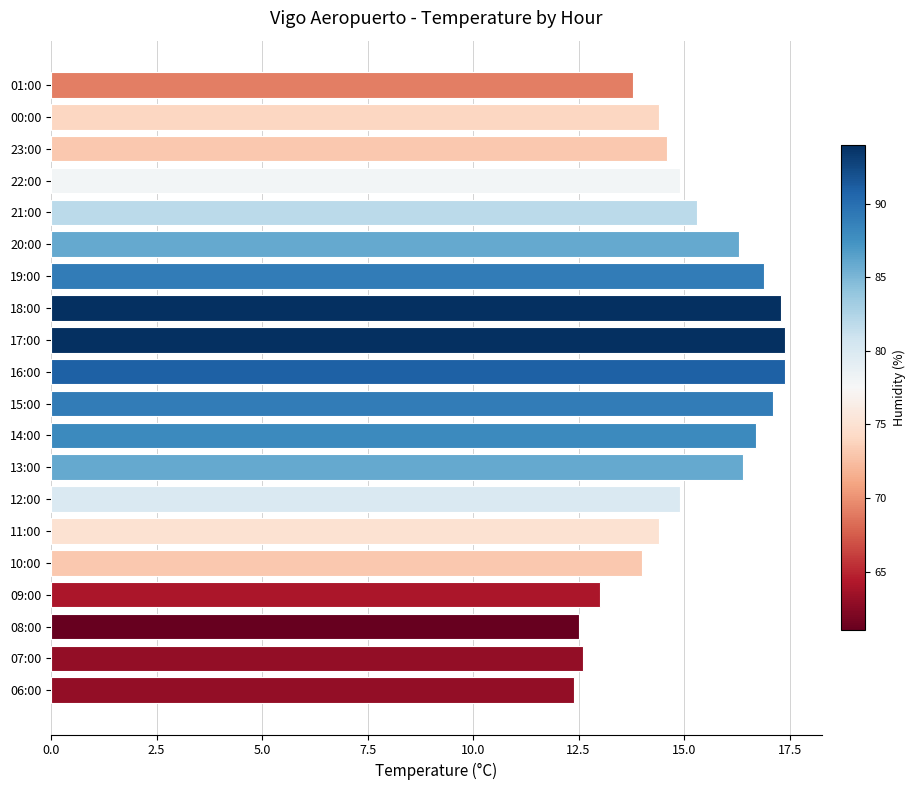

What is the change in value from 17:00 to 06:00?

-5.0